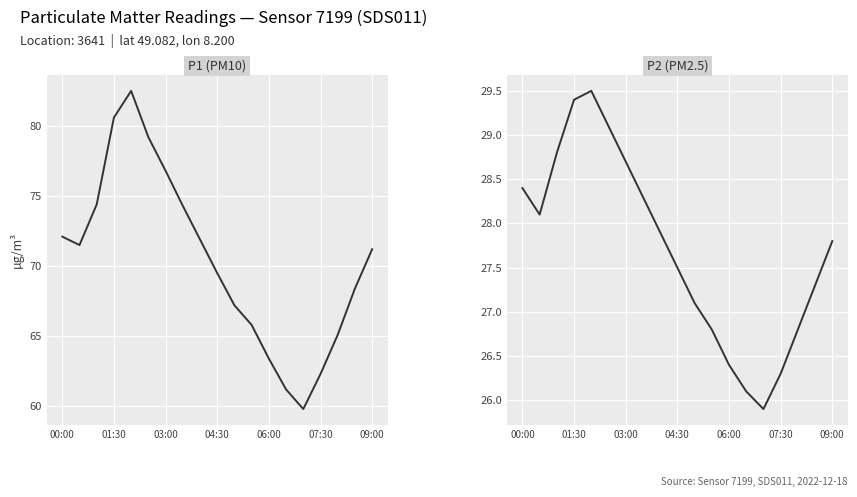

Which has a higher value, 7 or 13?

7